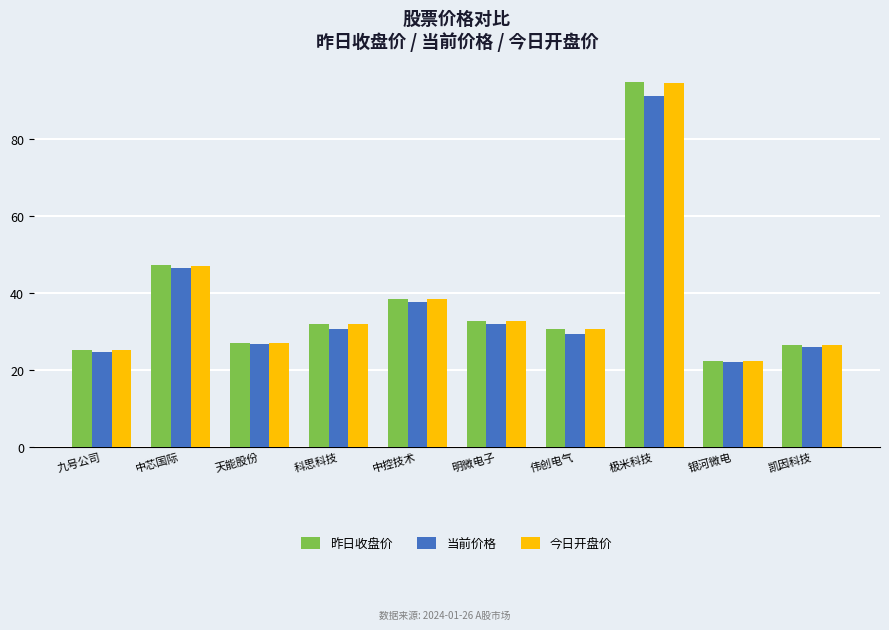

What is the difference between the maximum and second lowest values in the 当前价格 series?

66.4